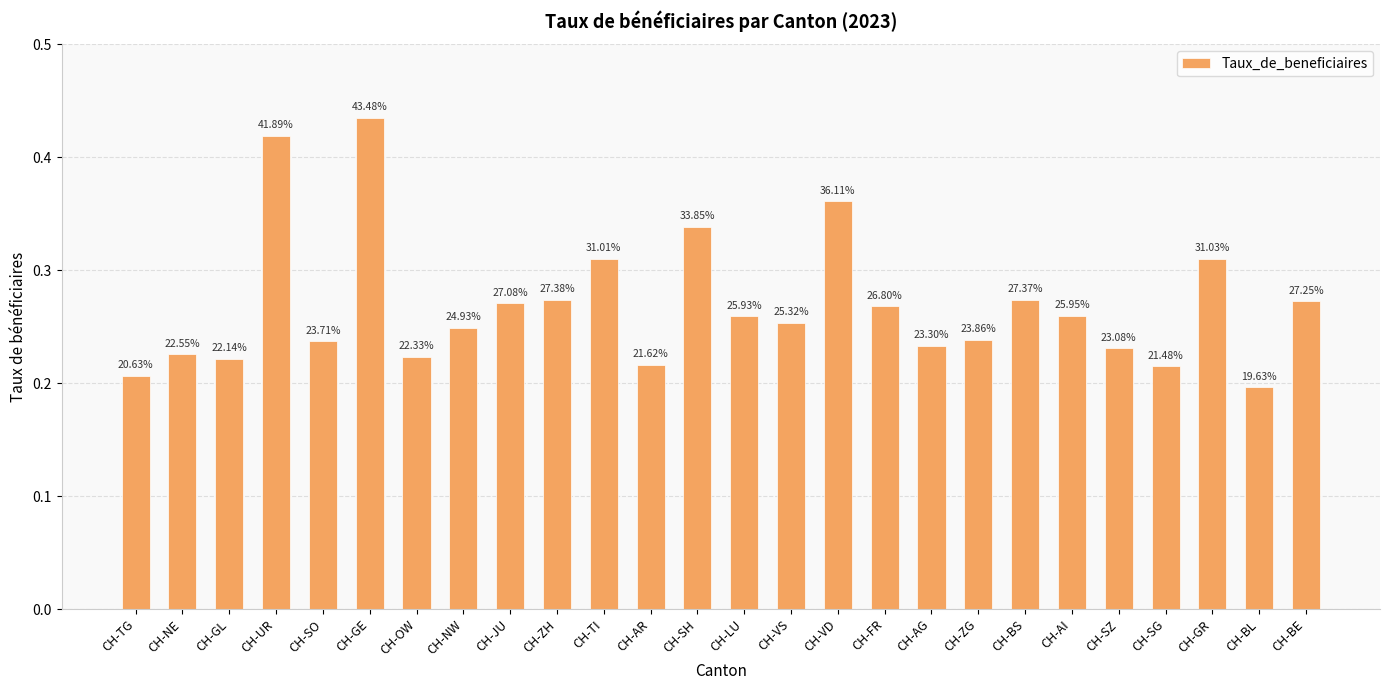

How many bars are there in total?

26